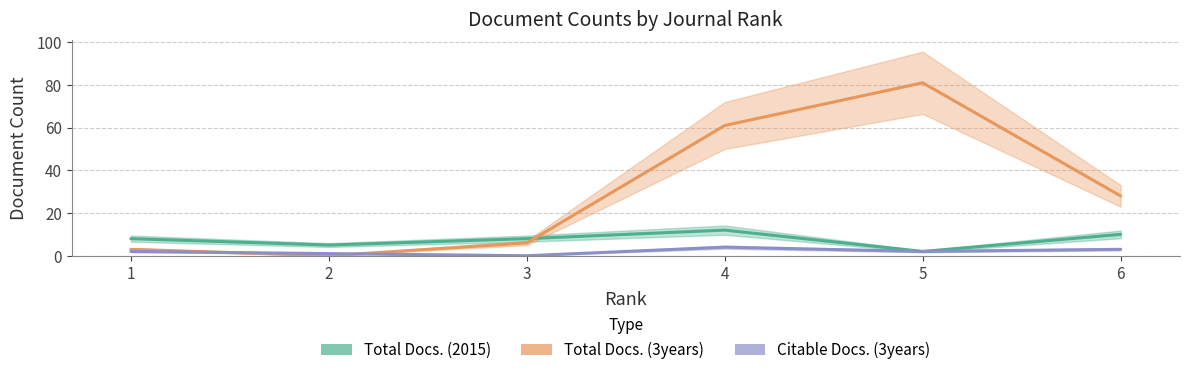

What is the greatest value displayed?

81